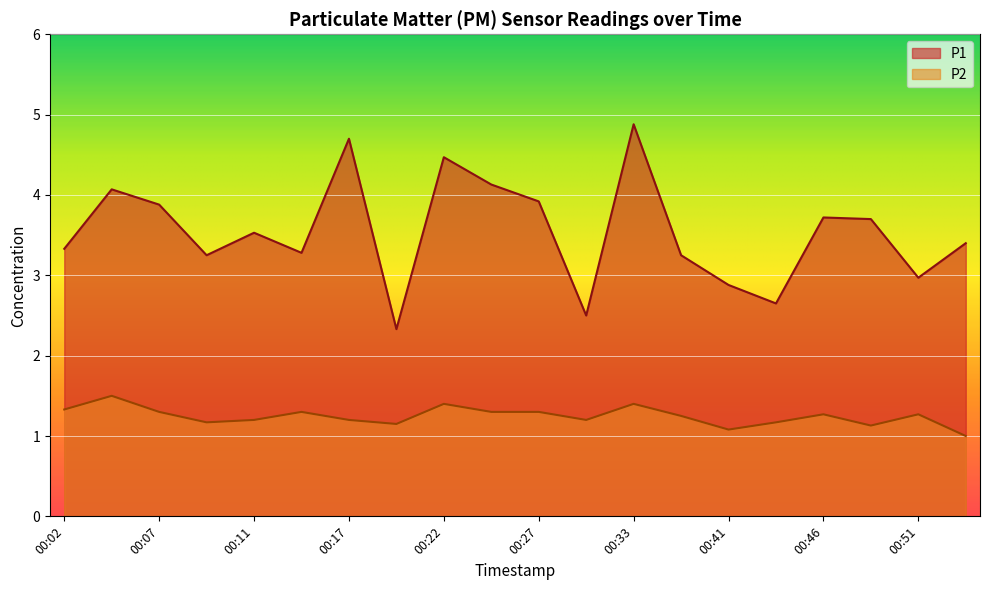

Which series has the largest total across all categories?

P1